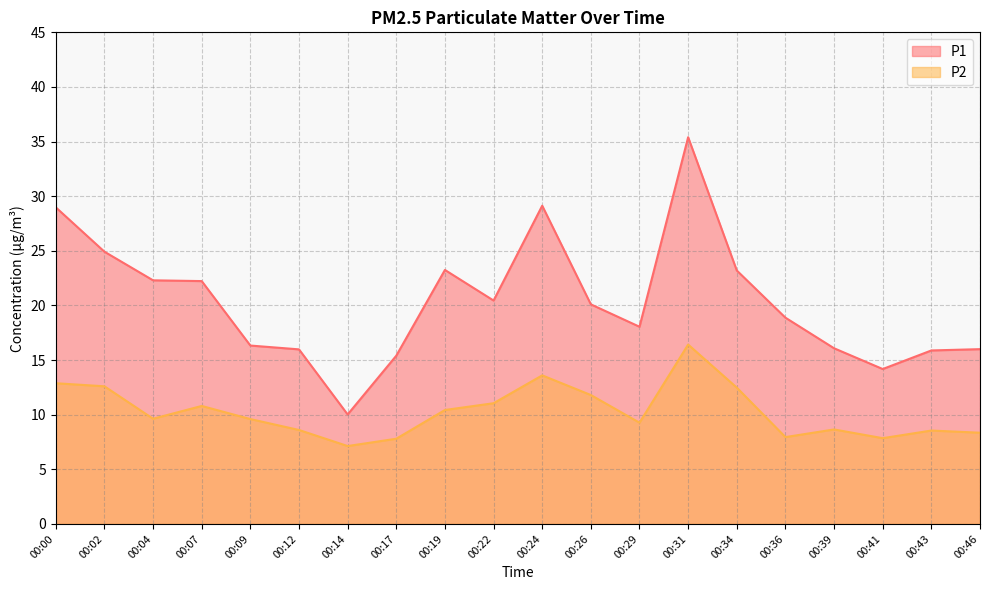

At 00:00, list the series in order from largest to smallest.

P1, P2